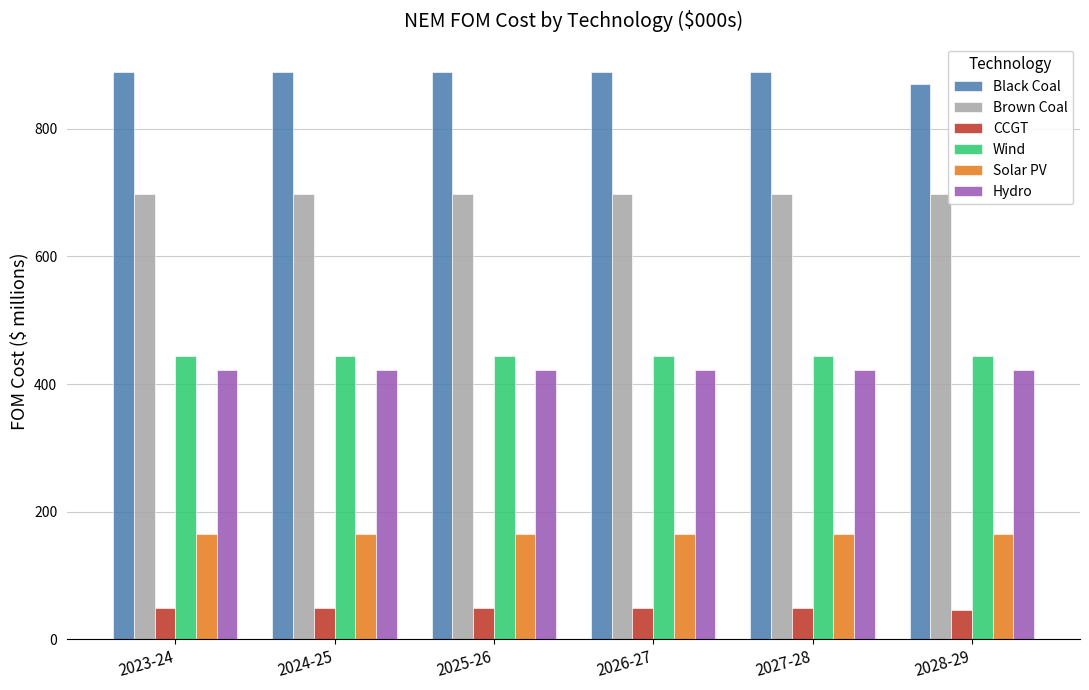

What is the label of the 2nd bar from the left?

2024-25